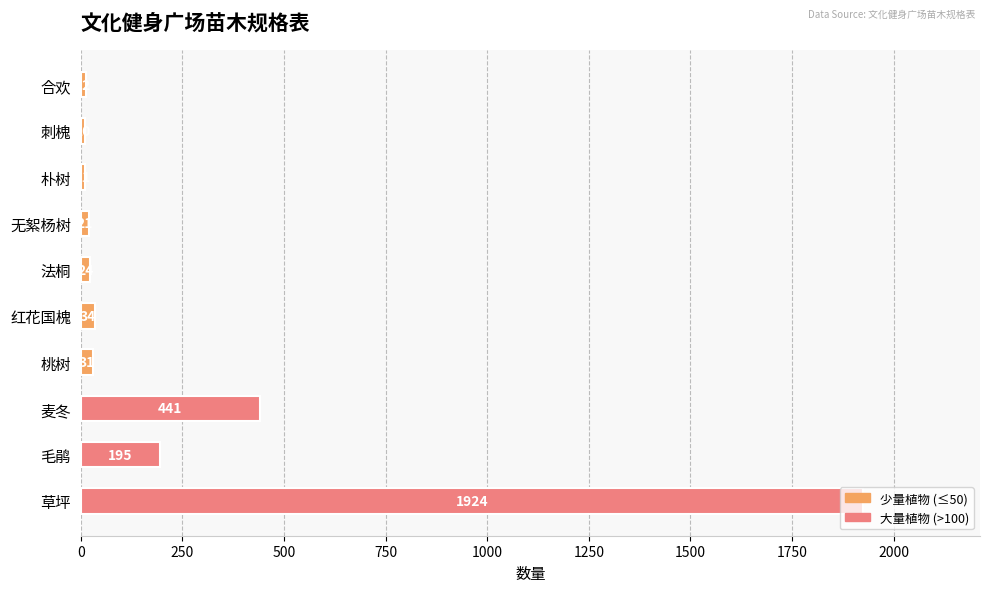

Which label corresponds to the largest value in the chart?

草坪